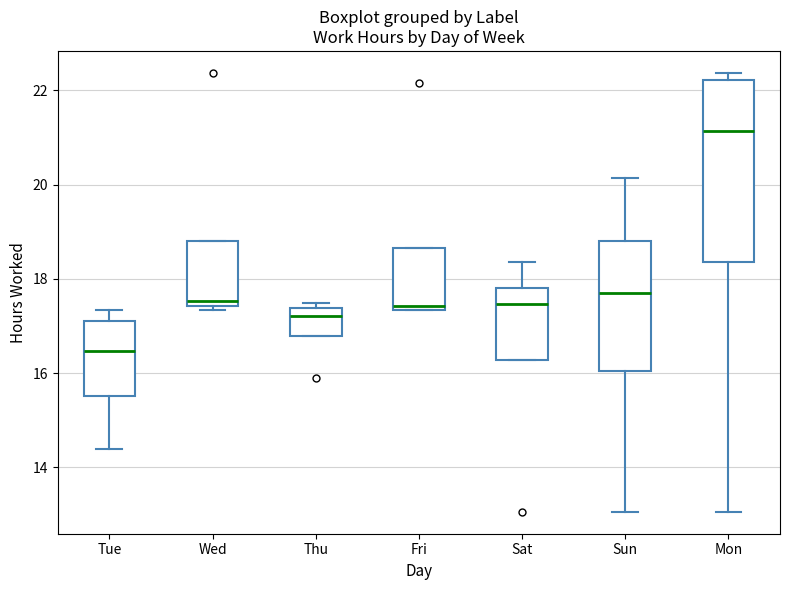

Comparing the boxes themselves (not the whiskers), which one is the tallest?

Mon